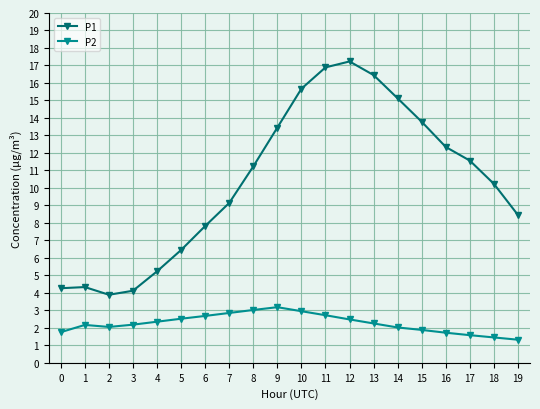

What is the value of the P1 point at the 7th from the left?

7.8